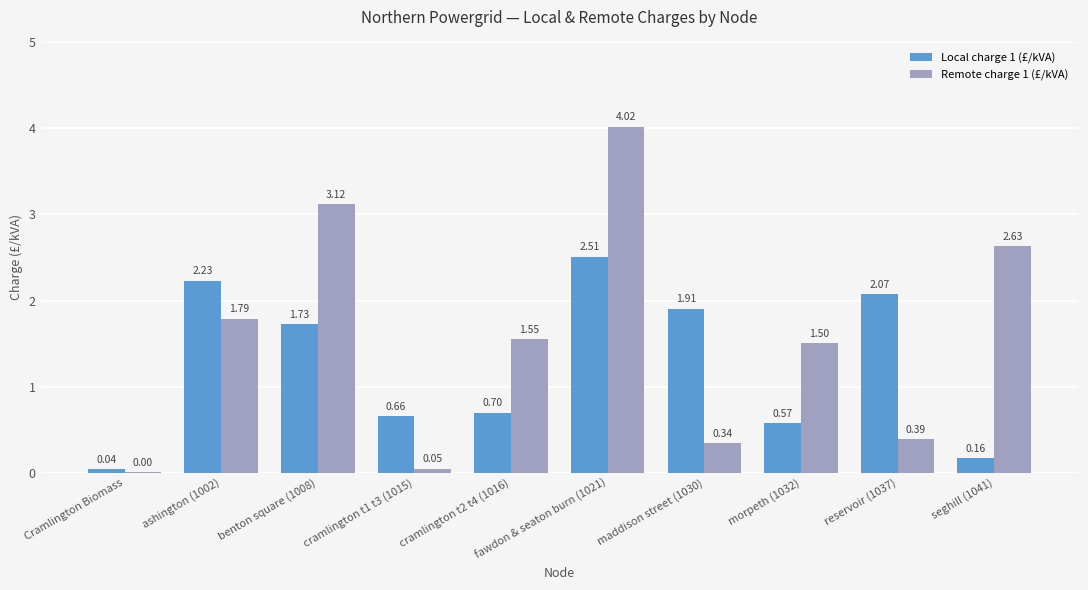

Is the value of Local charge 1 (£/kVA) at benton square (1008) greater than the value of Remote charge 1 (£/kVA) at ashington (1002)?

No